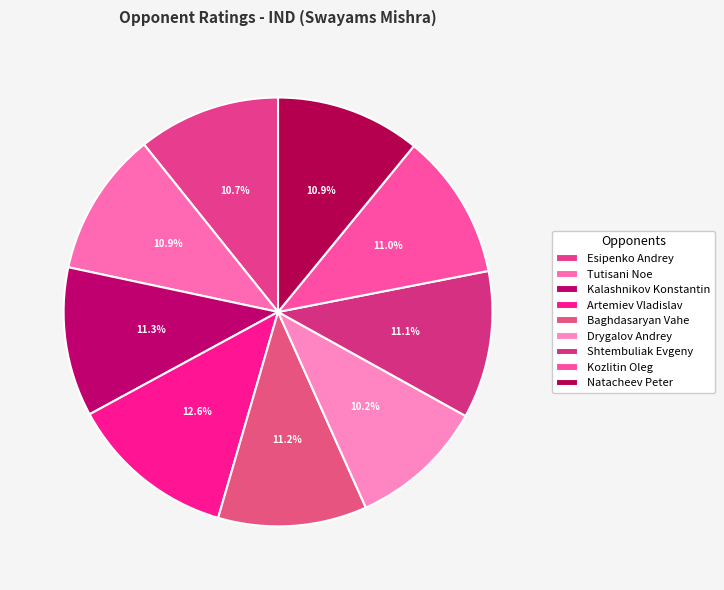

What portion of the pie excludes Tutisani Noe?

89.1%